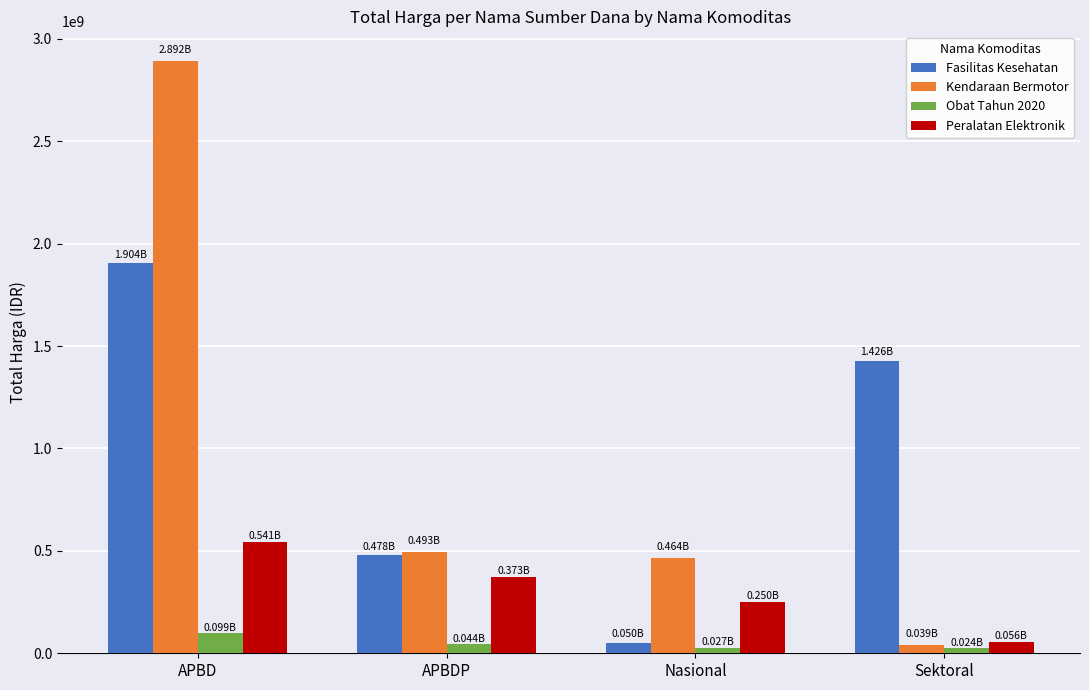

What is the average value of the Kendaraan Bermotor series?

972141025